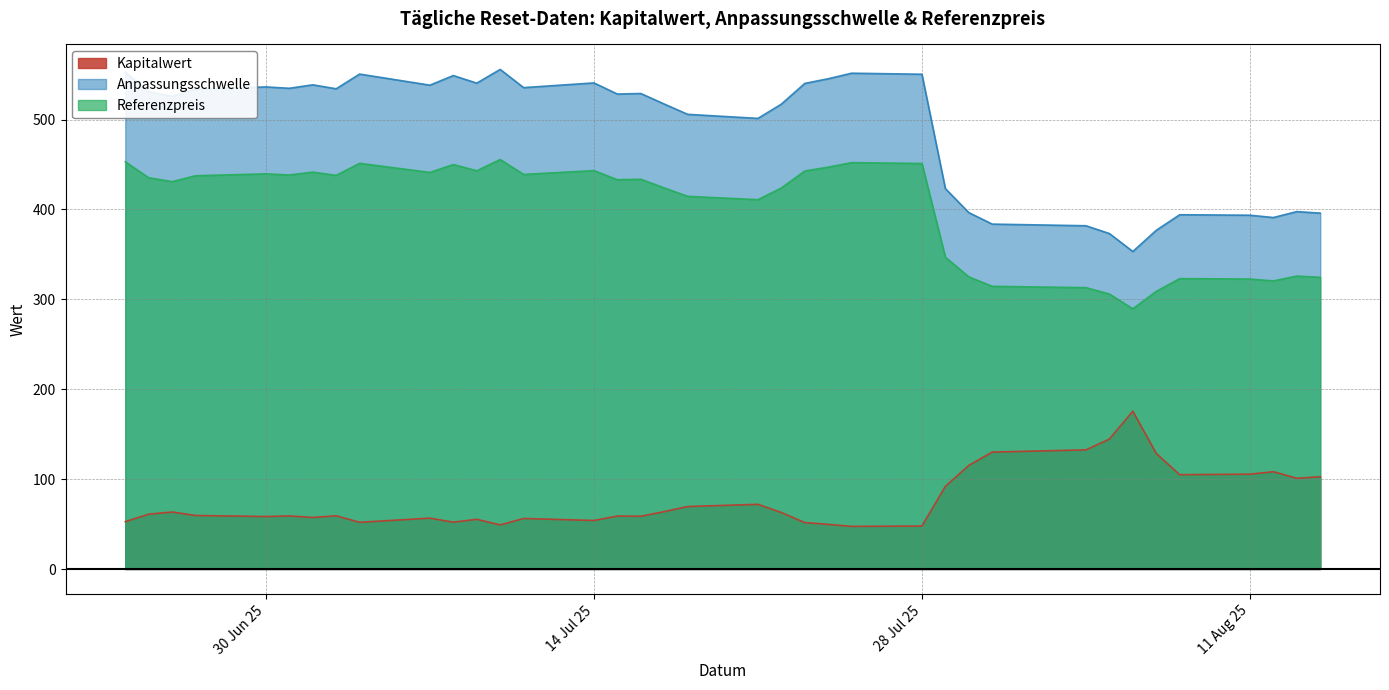

Rank the series by their average value, from lowest to highest.

Kapitalwert, Referenzpreis, Anpassungsschwelle